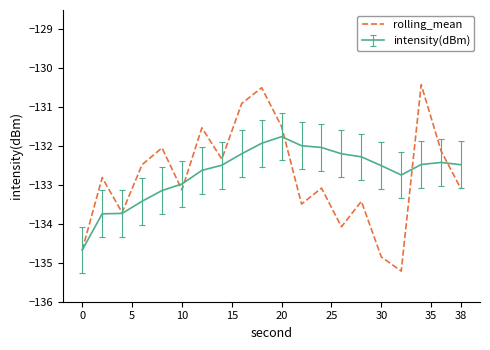

What is the lowest value of the rolling_mean series?

-135.2